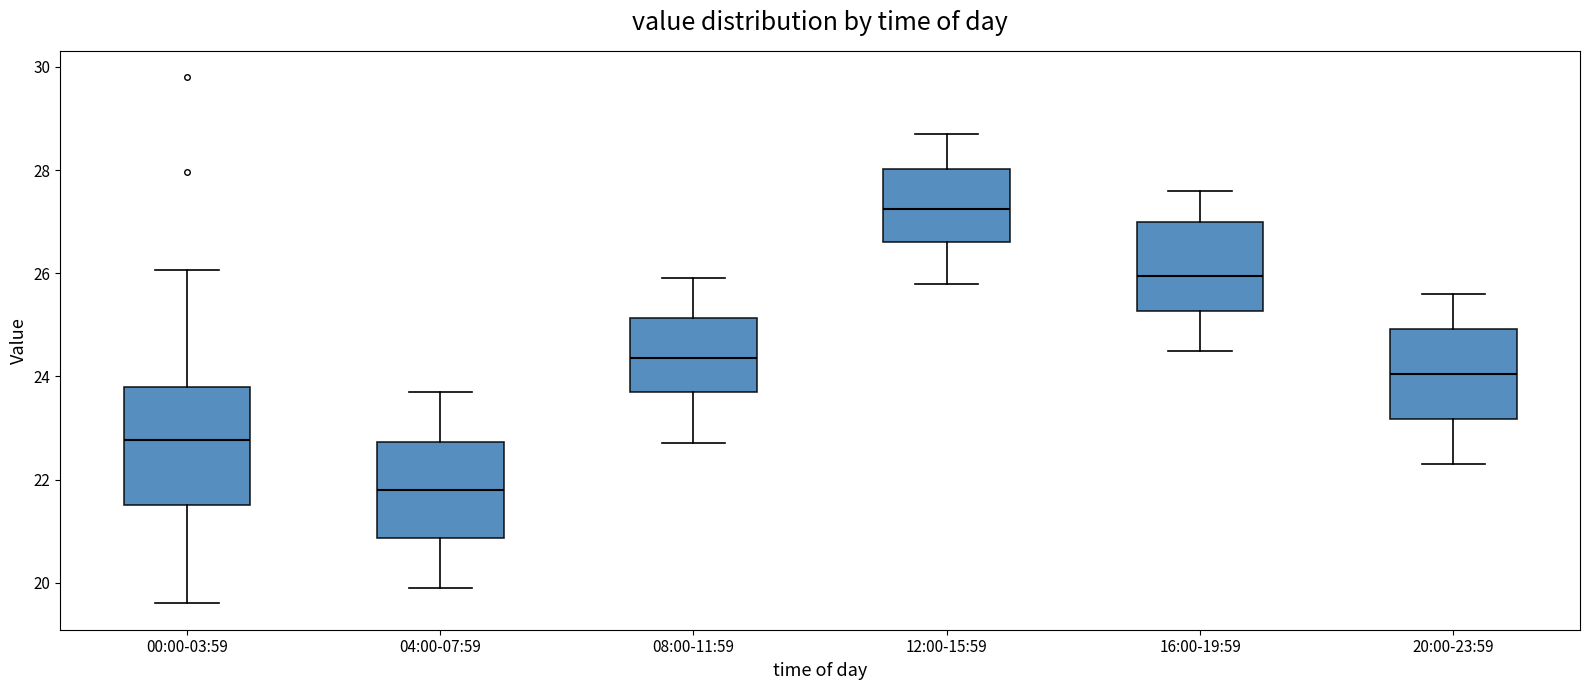

Which box has the highest median line?

12:00-15:59